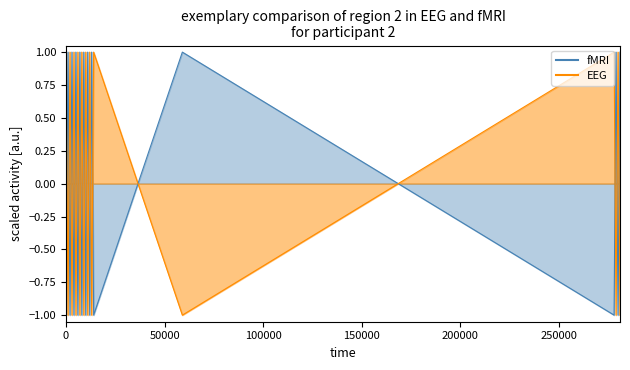

Does the chart display data point markers on the line(s)?

No